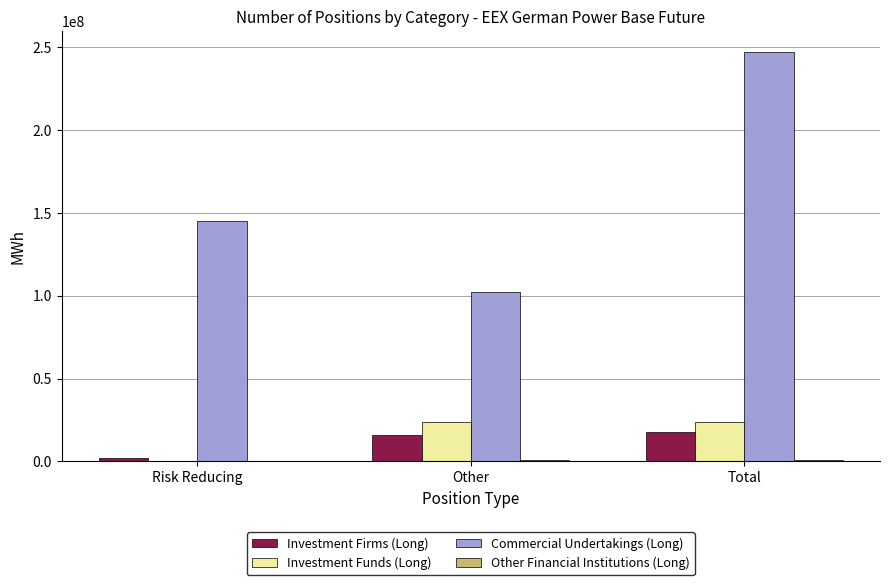

Which series changed the most between Other and Total?

Commercial Undertakings (Long)